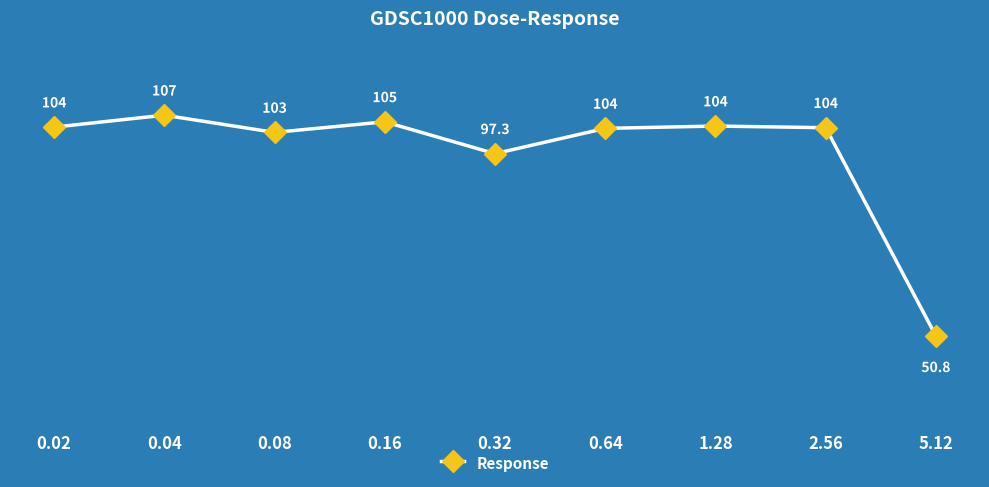

What is the maximum value shown in the chart?

107.1